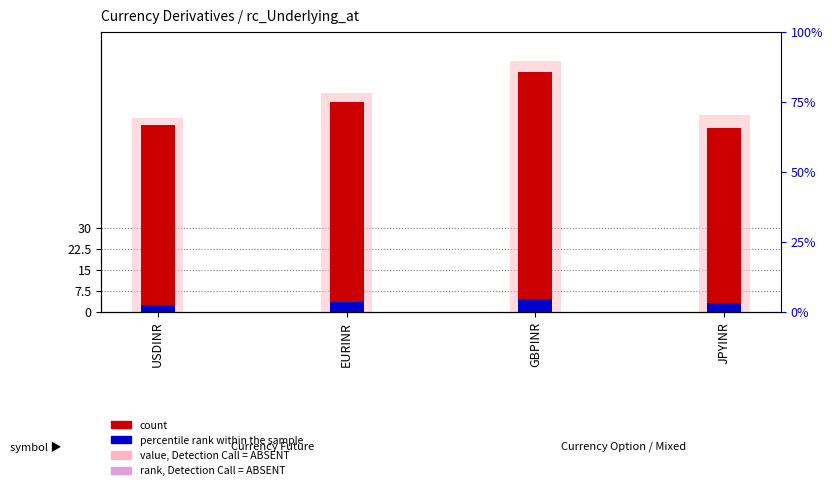

What is the difference between the maximum and minimum values in the percentile rank within the sample series?

2.1